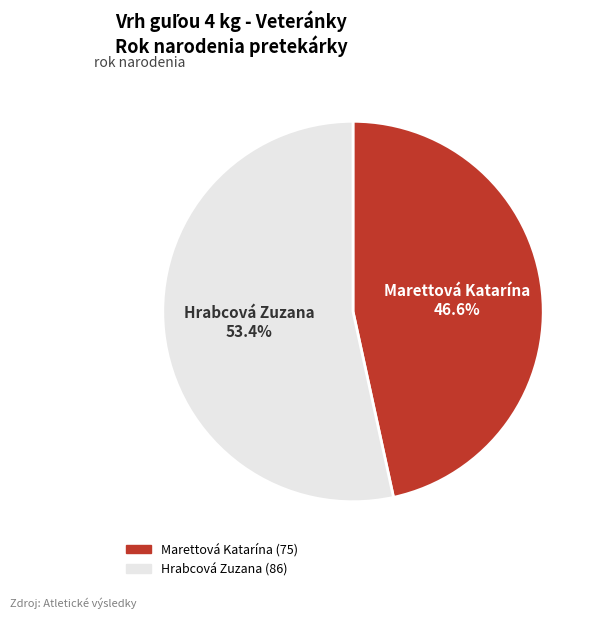

What is the ratio of the value at Hrabcová Zuzana to the value at Marettová Katarína?

1.1